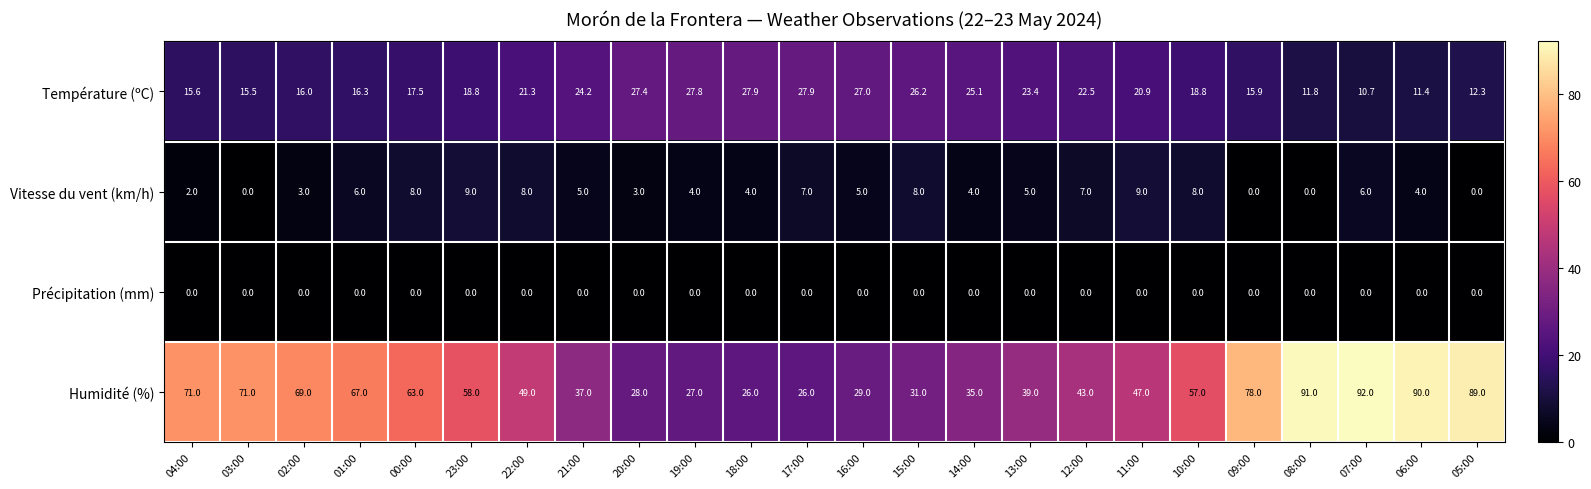

True or false: Température (ºC) has a value of 12.3 at 05:00.

True